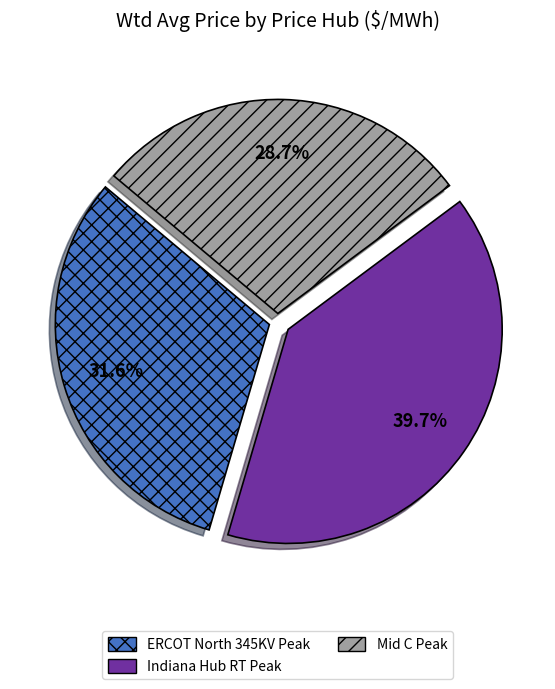

To the nearest percent, what is the average slice percentage?

33%